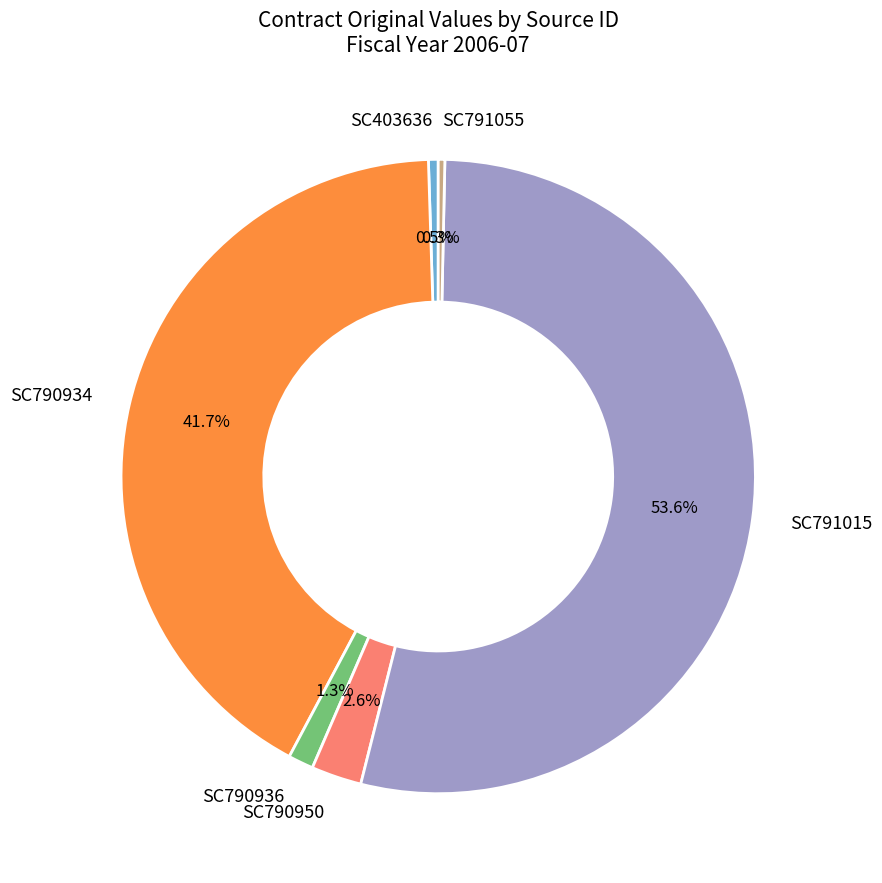

Is there any slice that represents more than half of the pie?

Yes